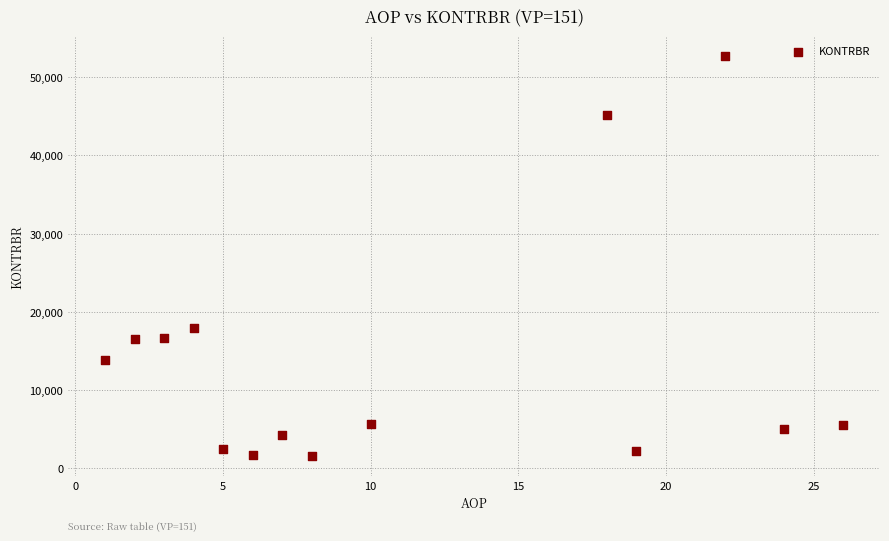

What Y value in the scatter plot is closest to 27108?

18006.2